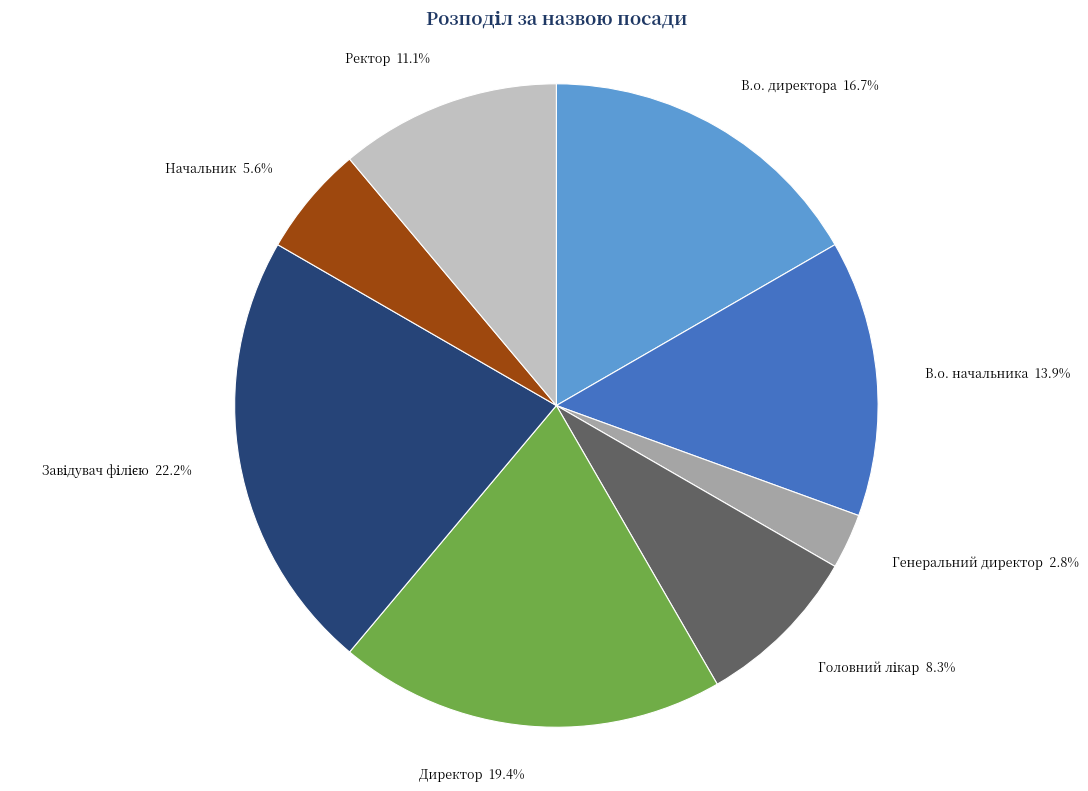

Count the number of slices in the pie.

8